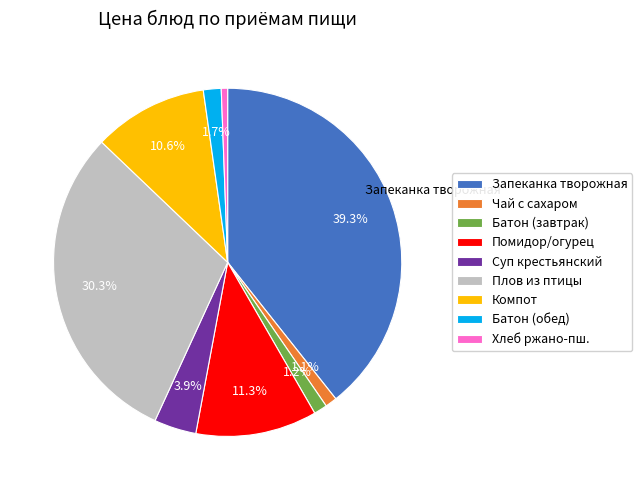

Does Чай с сахаром represent more than half of the total?

No